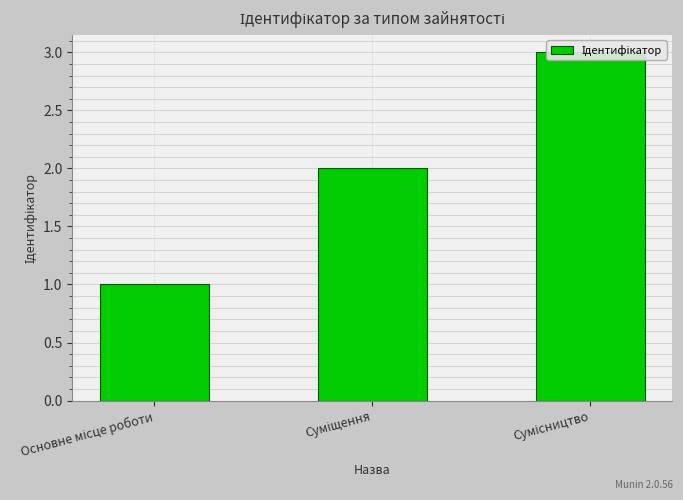

What is the change in value from Основне місце роботи to Суміщення?

+1